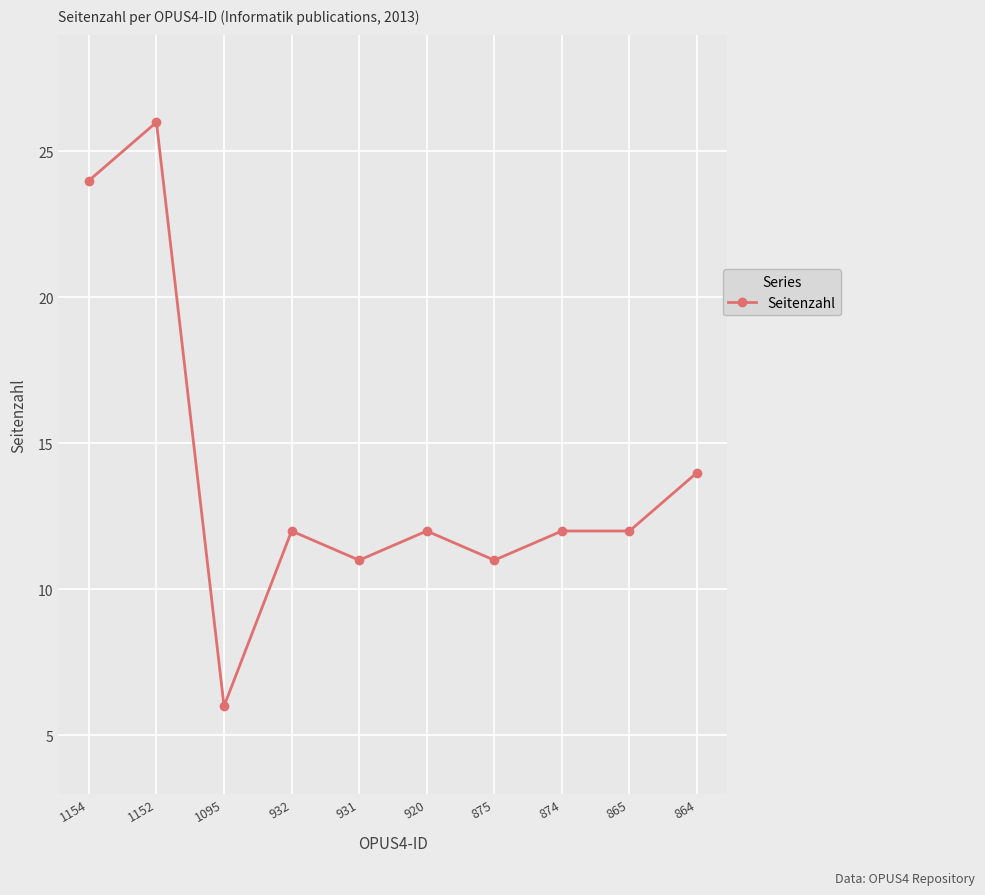

How many data points does each series have?

10